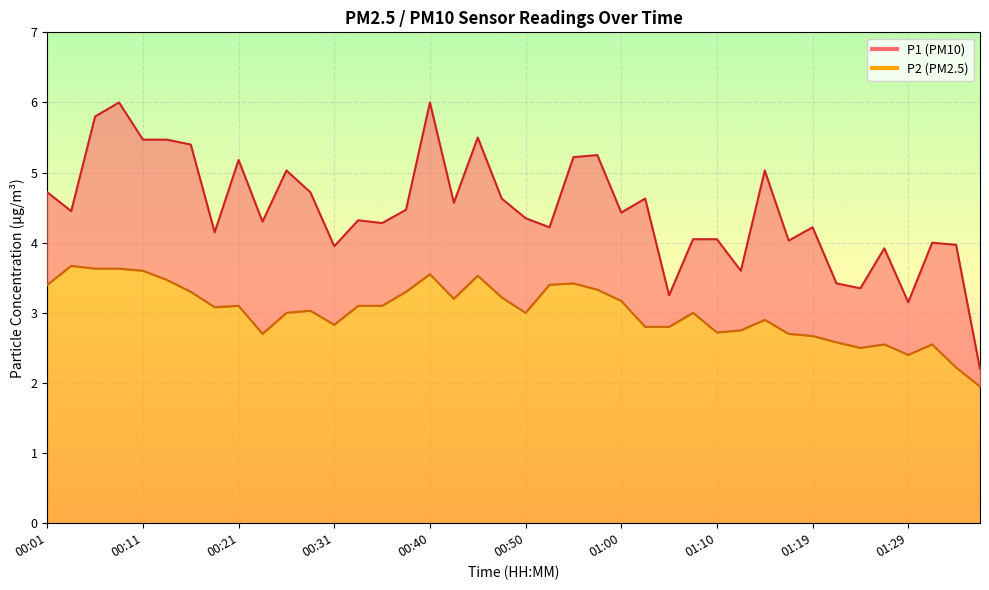

True or false: P2 and P1 cross at least once.

False